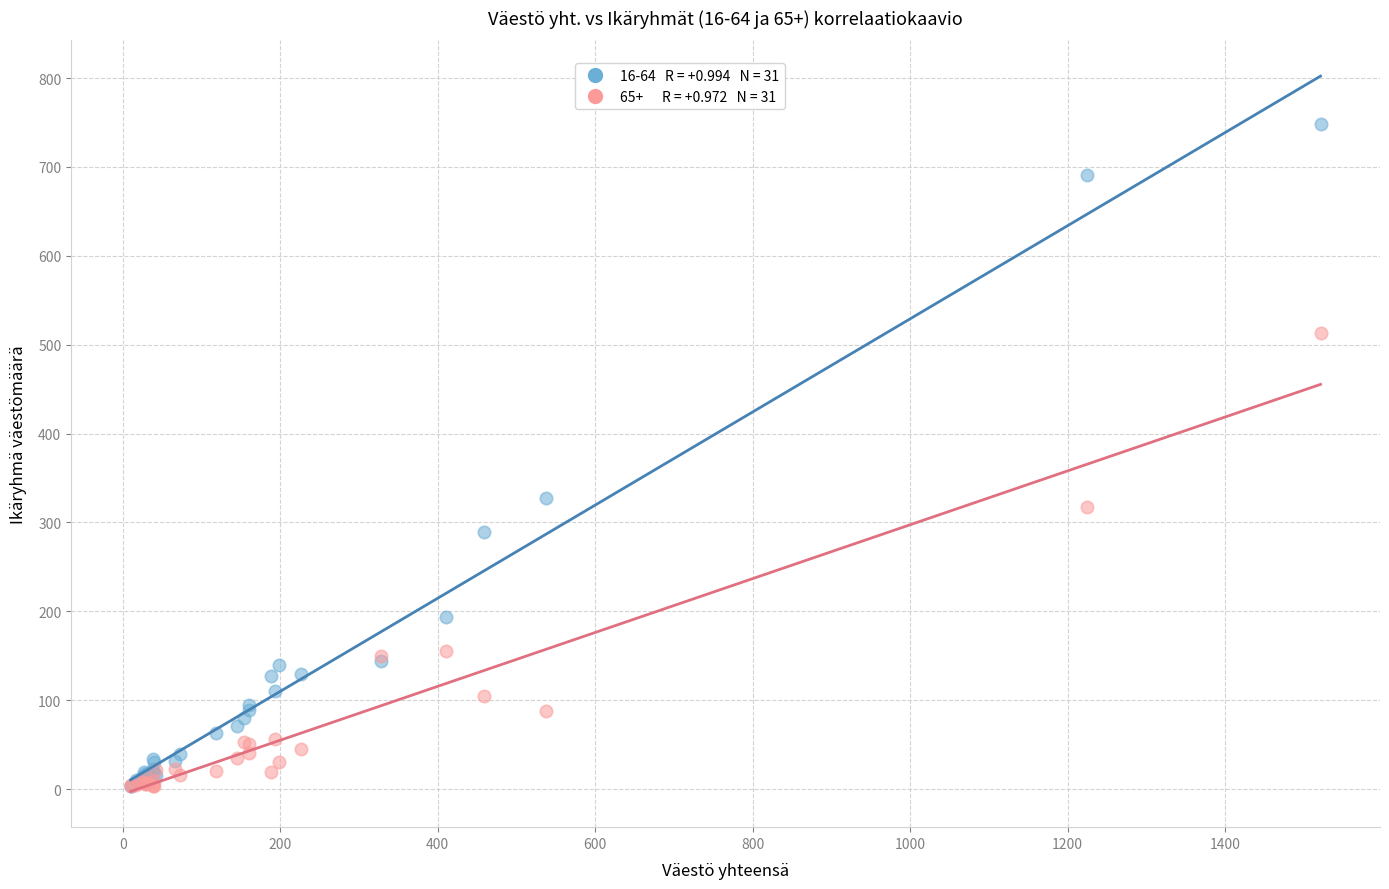

Across all series, what Y value is closest to 375?

327